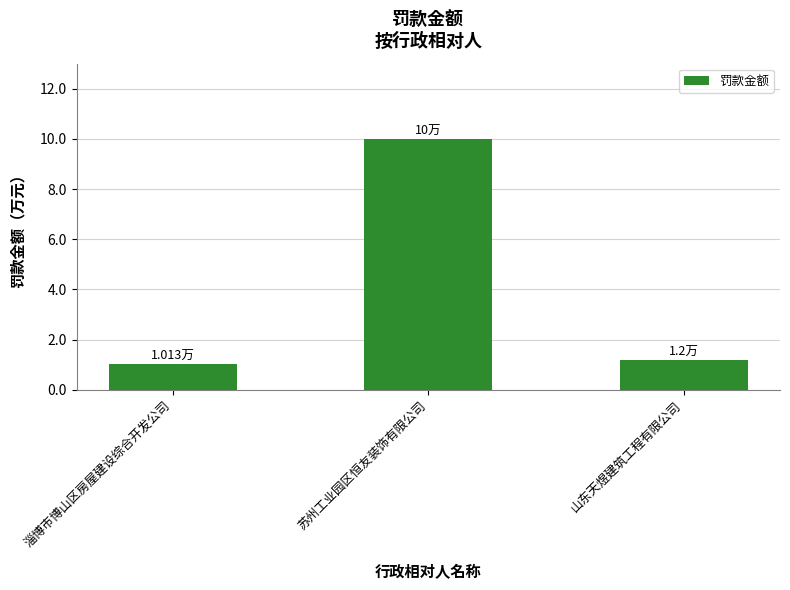

What is the ratio of the value at 山东天煜建筑工程有限公司 to the value at 苏州工业园区恒友装饰有限公司?

0.1